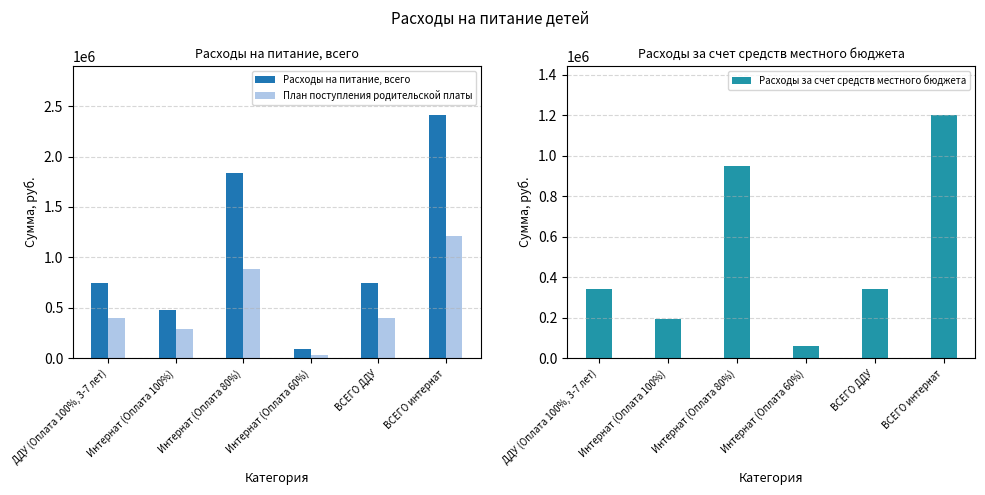

True or false: План поступления родительской платы has a value of 885020 at Интернат (Оплата 80%).

True